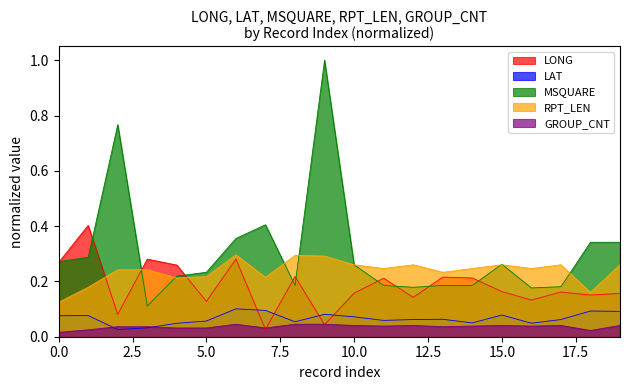

True or false: LAT and MSQUARE cross at least once.

False